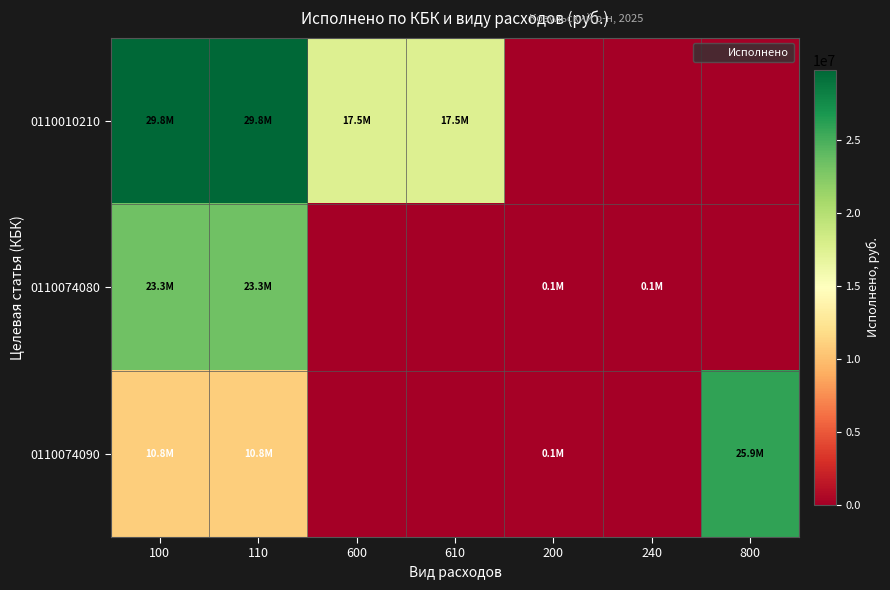

Which series has the widest spread of values?

0110010210